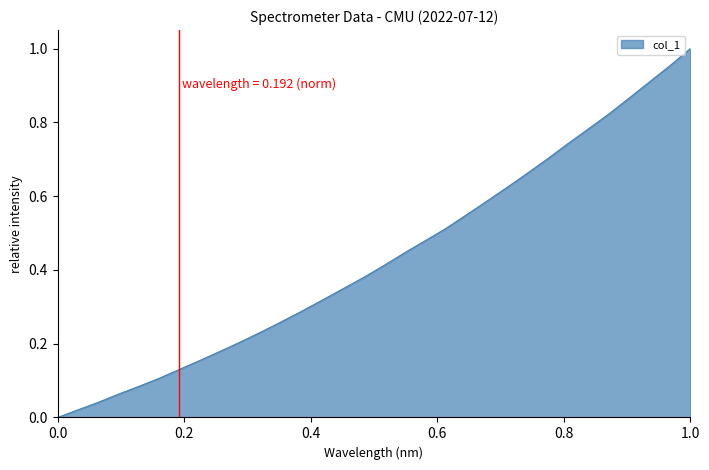

What is the average value?

0.4